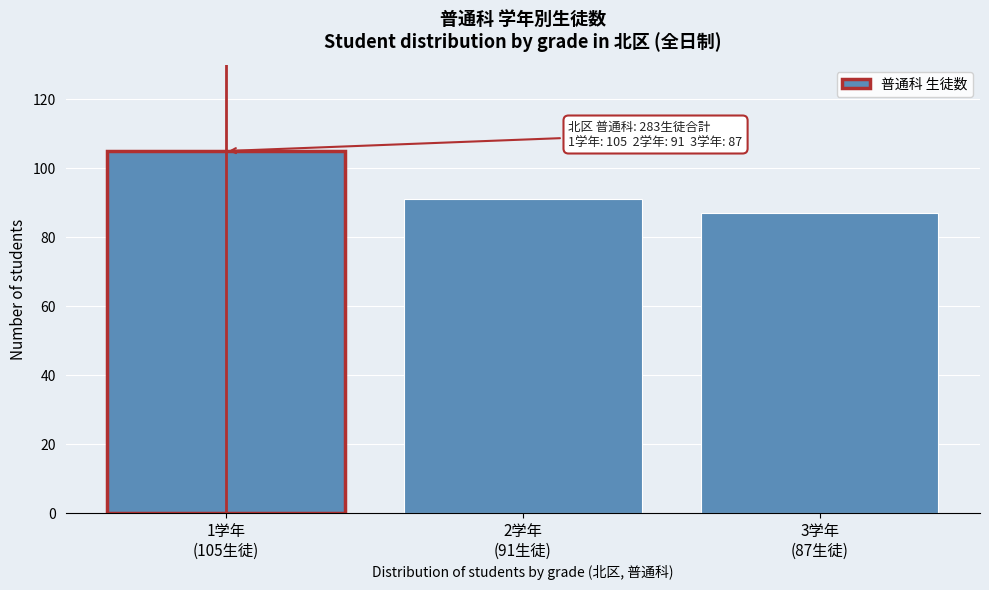

Reading left to right, list all the values displayed in this chart.

105	91	87